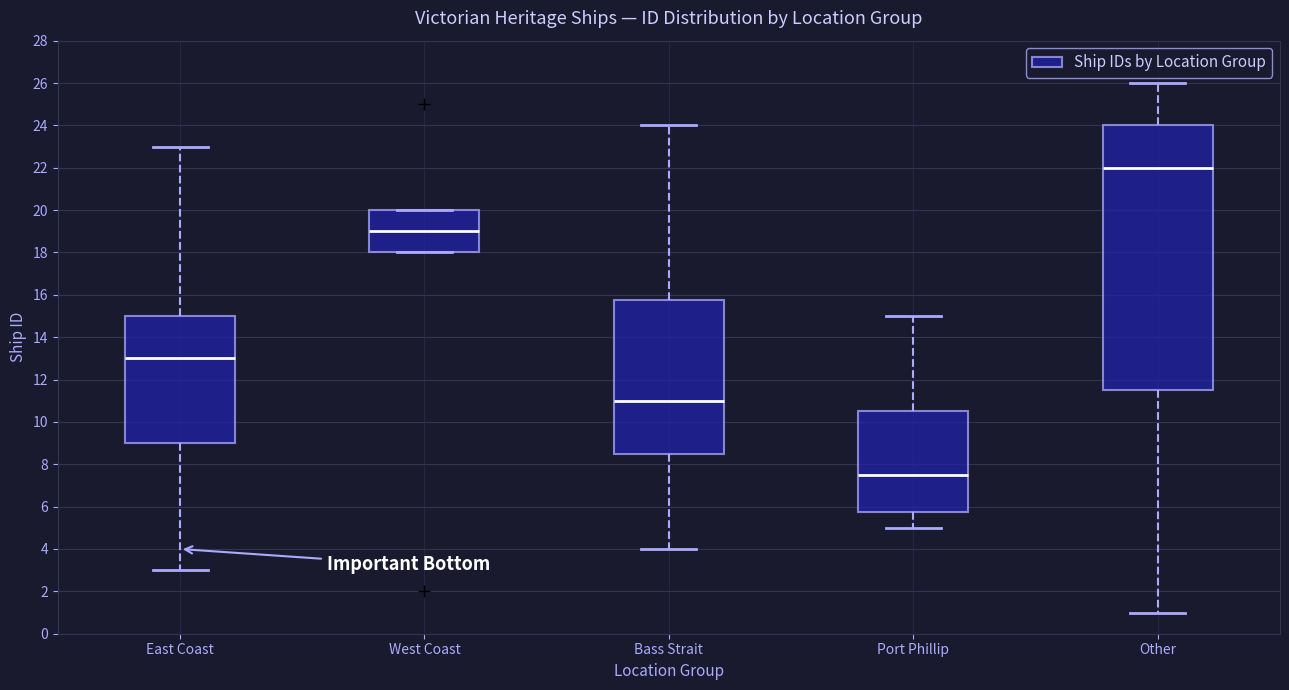

Reading left to right, transcribe this box plot: for each box, give where its median line is, the range the box spans, and where its two whiskers end, as read against the y-axis. The values are not printed on the chart, so give them approximately, as read against the axis.

East Coast: median 13.0, box 9.0 to 15.0, whiskers 3.0 to 23.0
West Coast: median 19.0, box 18.0 to 20.0, whiskers 18.0 to 20.0
Bass Strait: median 11.0, box 8.6 to 15.8, whiskers 4.0 to 24.0
Port Phillip: median 7.6, box 5.8 to 10.6, whiskers 5.0 to 15.0
Other: median 22.0, box 11.6 to 24.0, whiskers 1.0 to 26.0